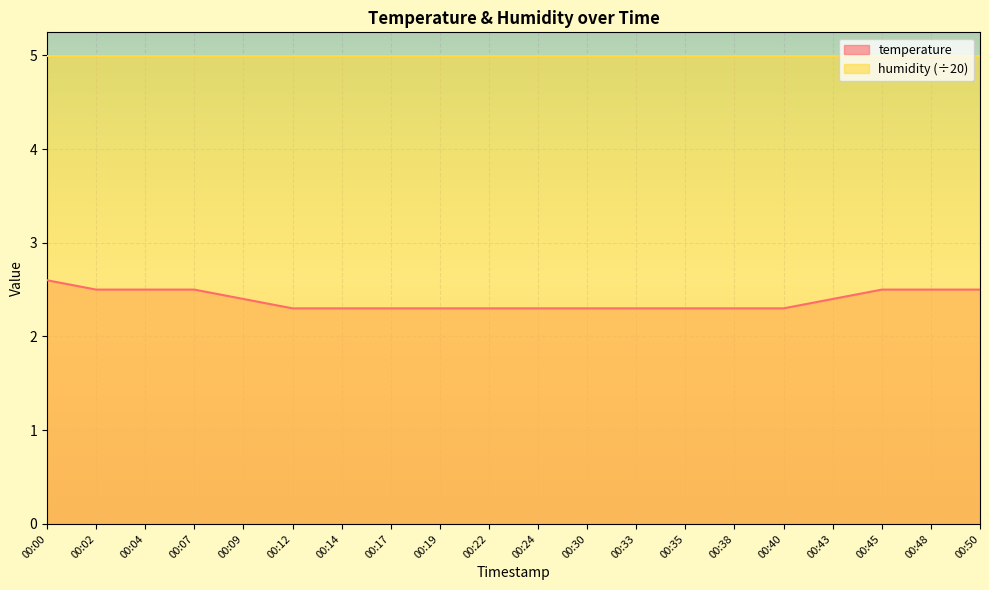

Is it true that temperature equals 0.9 at 00:07?

False